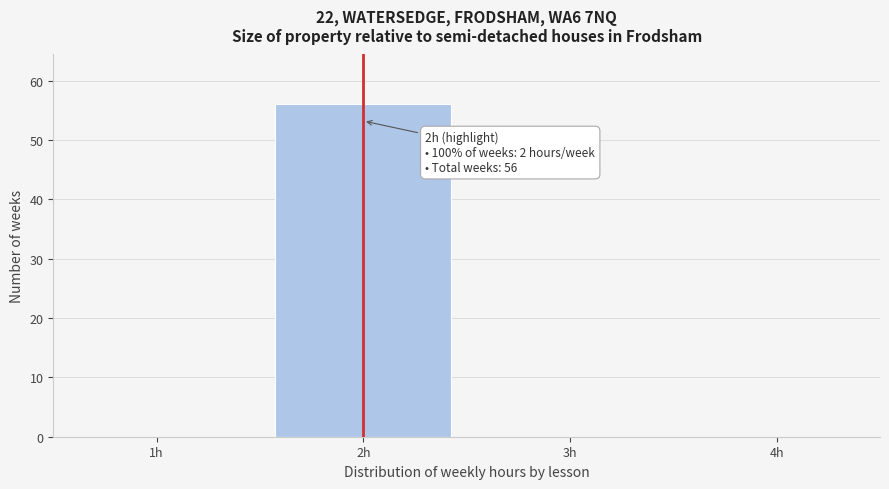

Over which range of the x-axis is the bar tallest?

1.5 to 2.5